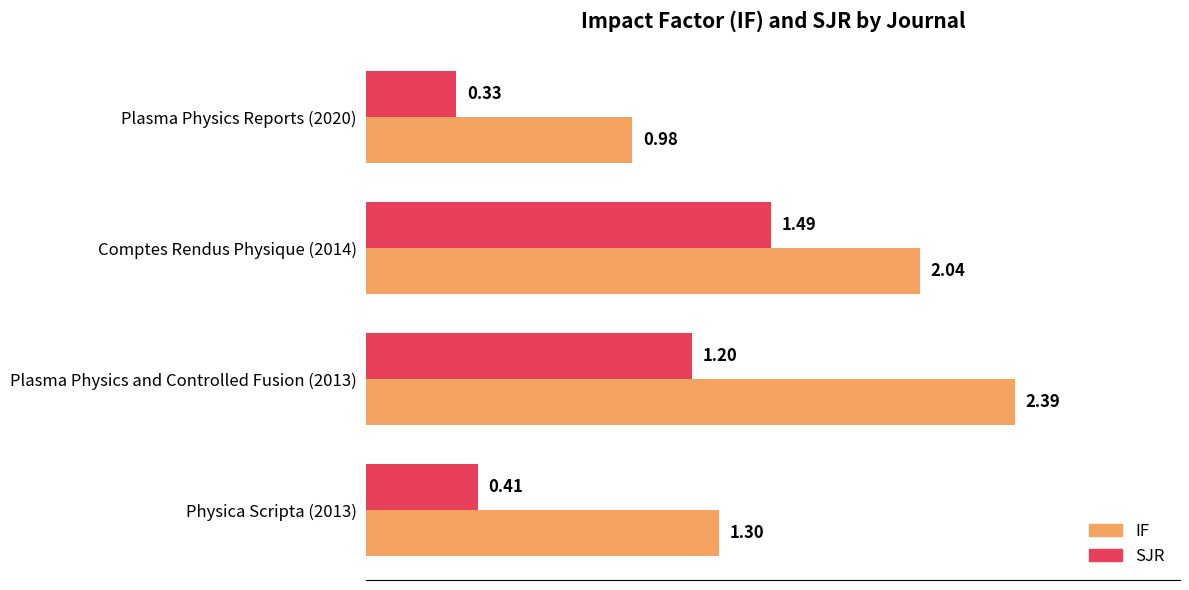

What is the difference between the maximum and second lowest values in the IF series?

1.1